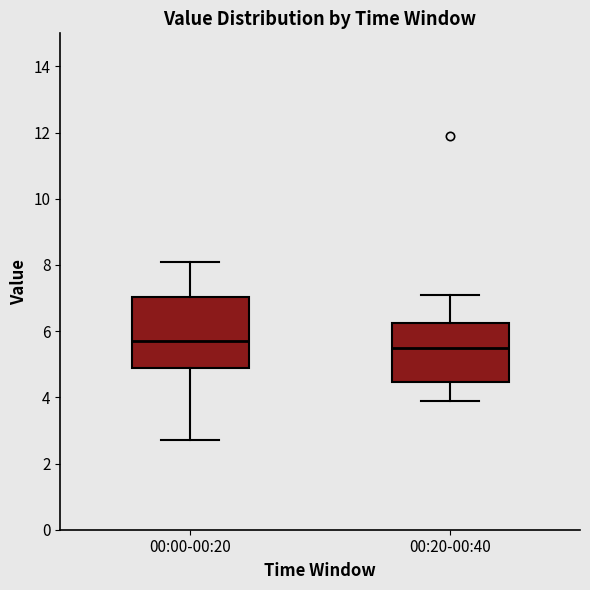

Which box has the highest median line?

00:00-00:20